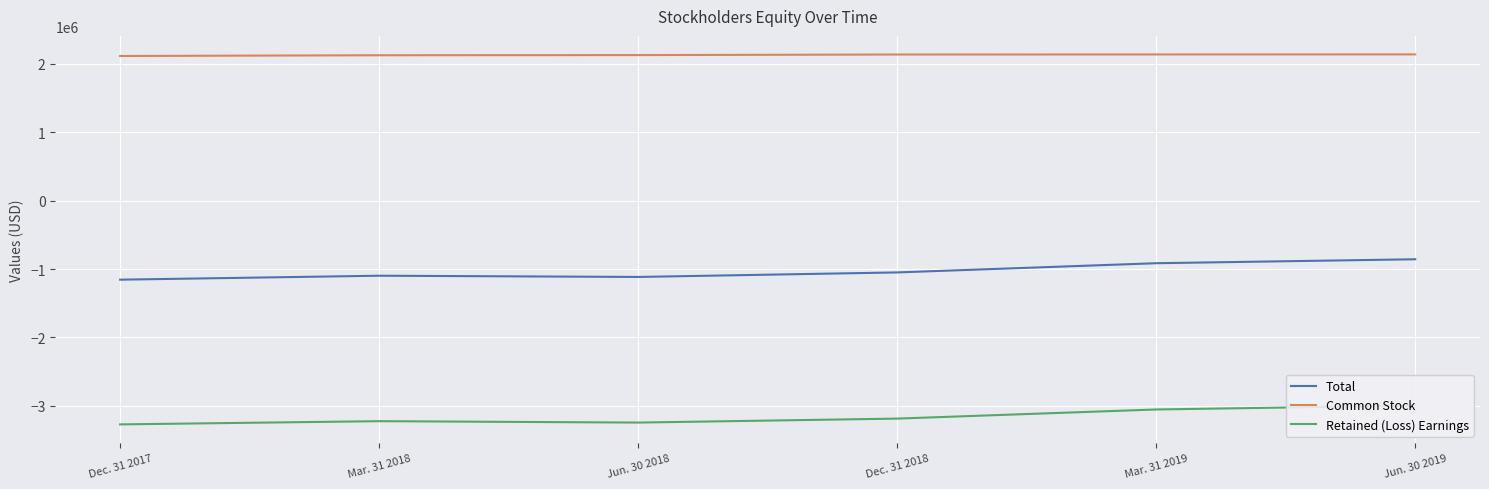

Reading right to left, extract all data points from this chart.

Total: Jun. 30 2019=-856225	Mar. 31 2019=-914003	Dec. 31 2018=-1048622	Jun. 30 2018=-1114830	Mar. 31 2018=-1096739	Dec. 31 2017=-1154636
Common Stock: Jun. 30 2019=2139314	Mar. 31 2019=2138570	Dec. 31 2018=2137443	Jun. 30 2018=2129191	Mar. 31 2018=2126727	Dec. 31 2017=2116018
Retained (Loss) Earnings: Jun. 30 2019=-2995490	Mar. 31 2019=-3052524	Dec. 31 2018=-3186016	Jun. 30 2018=-3243972	Mar. 31 2018=-3223417	Dec. 31 2017=-3270605